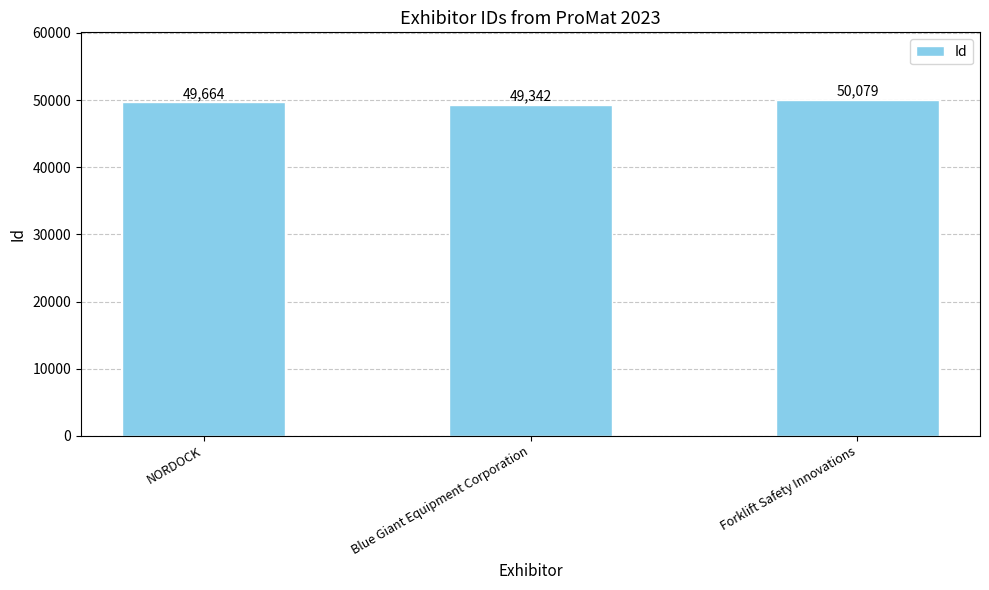

What is the change in value from Blue Giant Equipment Corporation to Forklift Safety Innovations?

+737